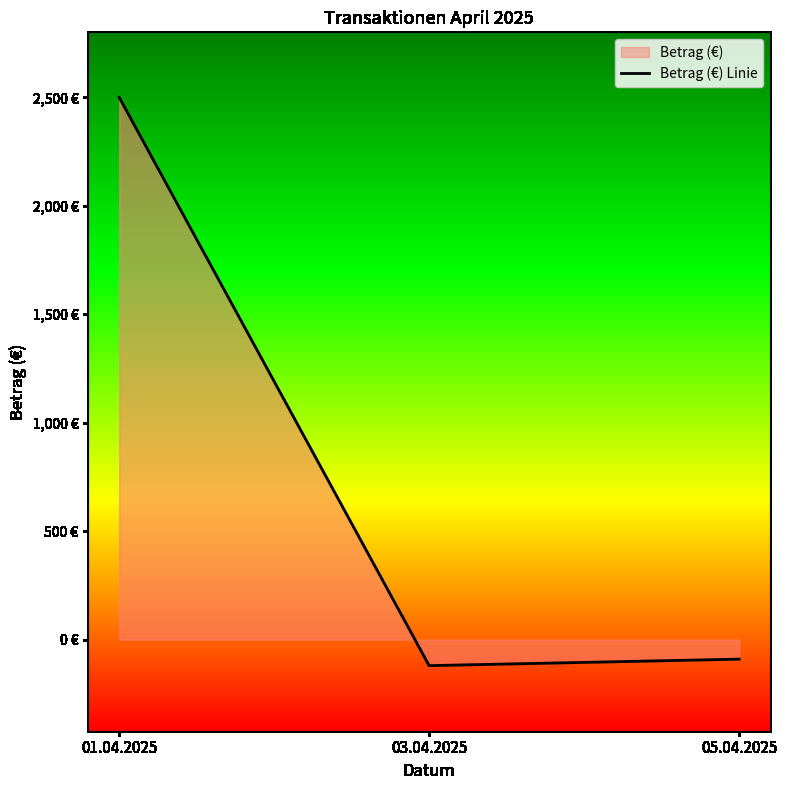

Reading right to left, what are all the values shown in this chart?

-90	-120	2500